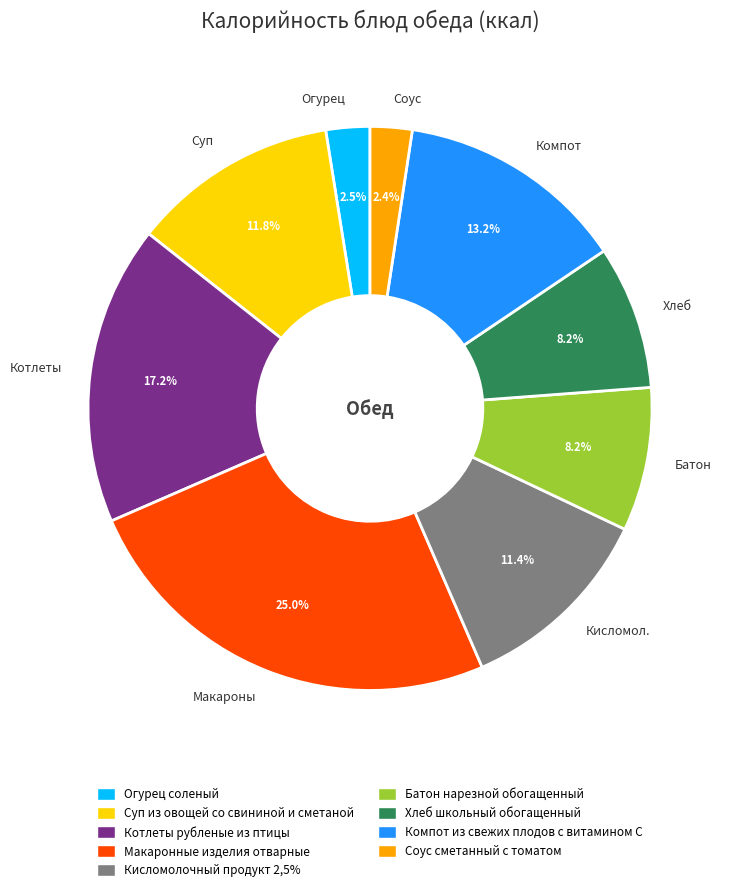

How many slices are in this pie chart?

9